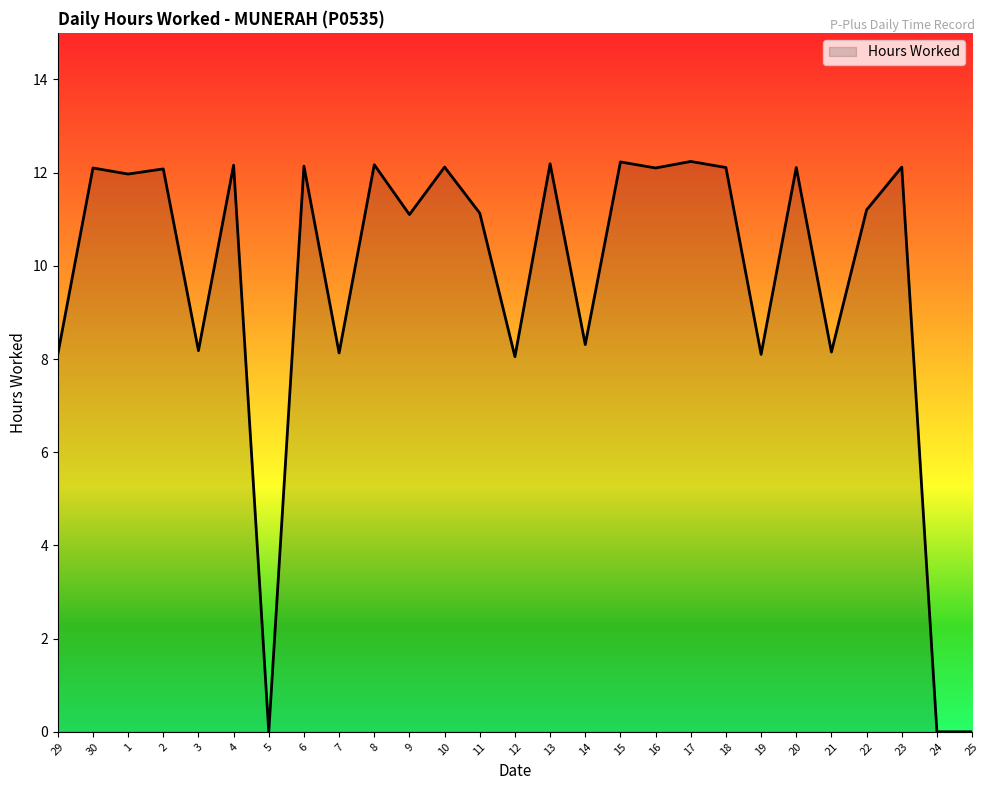

What is the change in value from 5 to 6?

+12.1